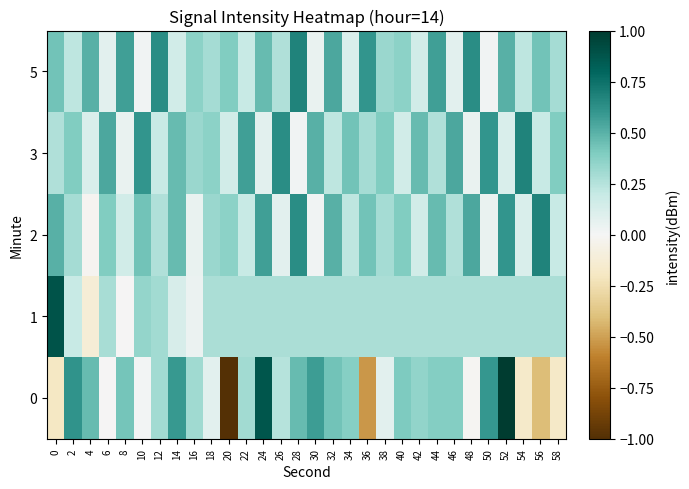

How many categories are shown in the chart?

30